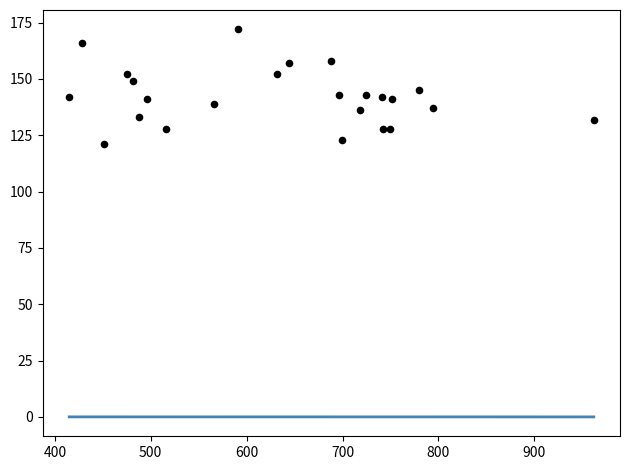

What is the range of Y values (max minus min)?

51